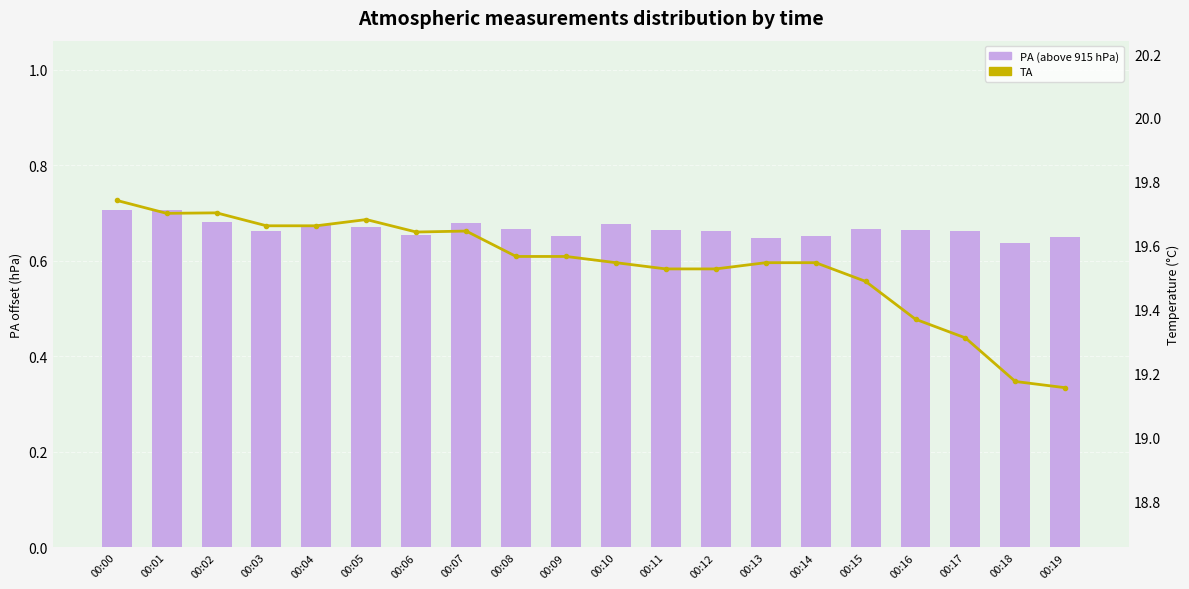

Count the number of data series in this chart.

2